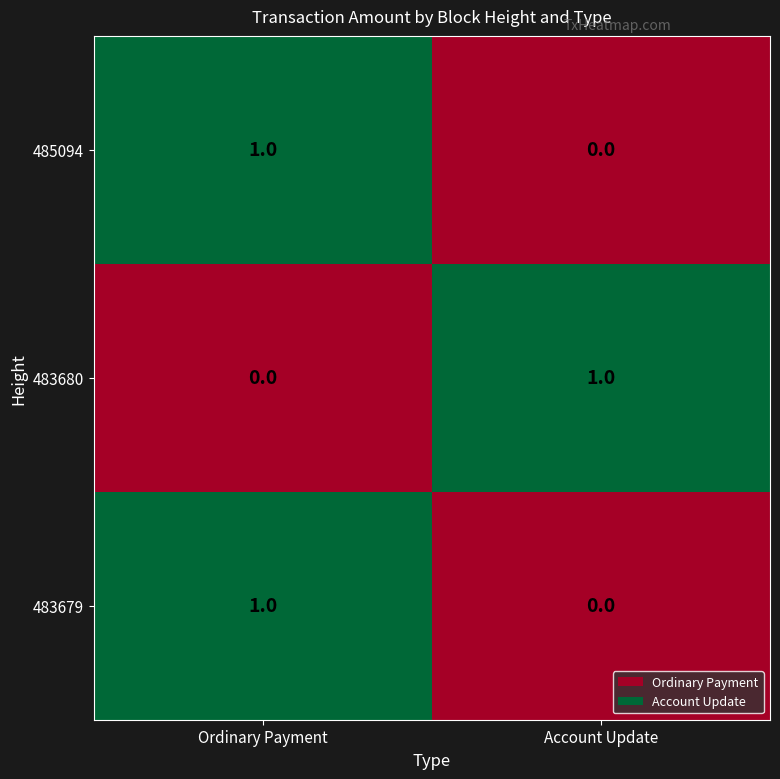

What is the maximum value shown in the chart?

1